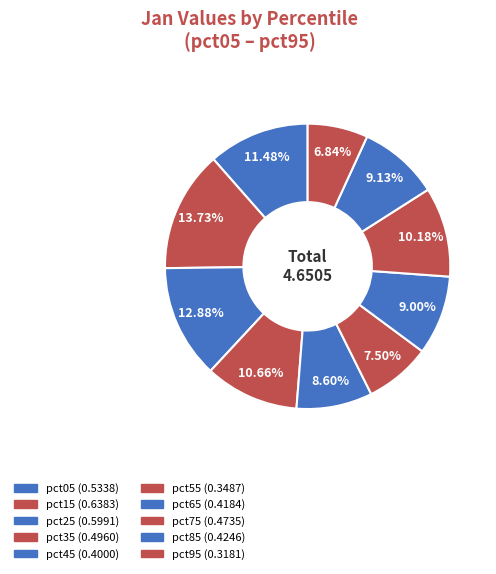

To the nearest percent, what is the difference between the pct85 and pct45 slice percentages?

1%